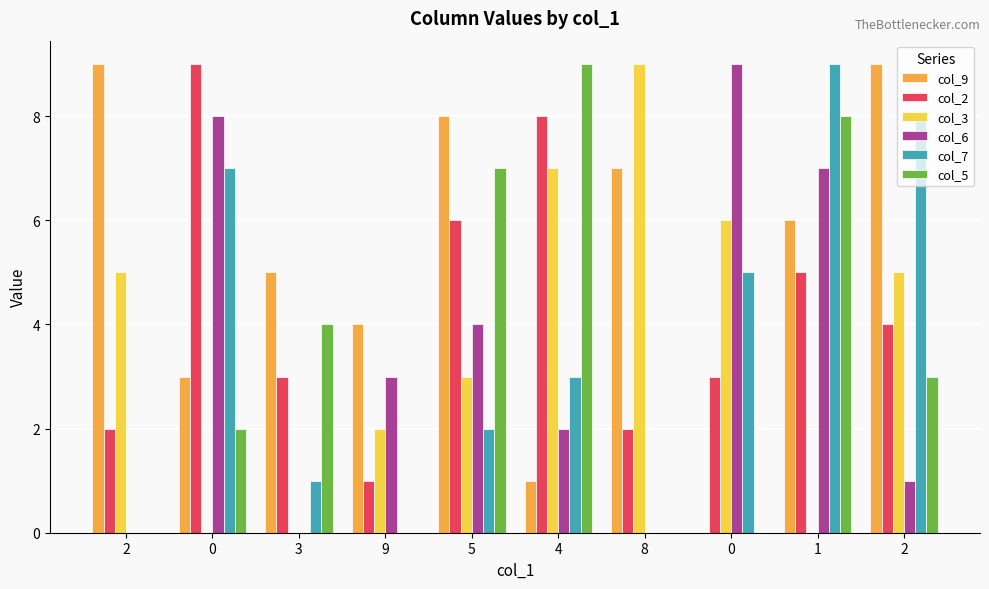

How many distinct data groups are displayed?

6